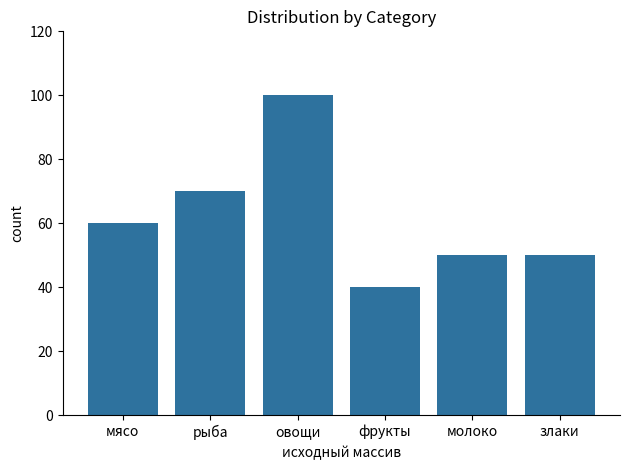

At which label is the value closest to 70?

рыба